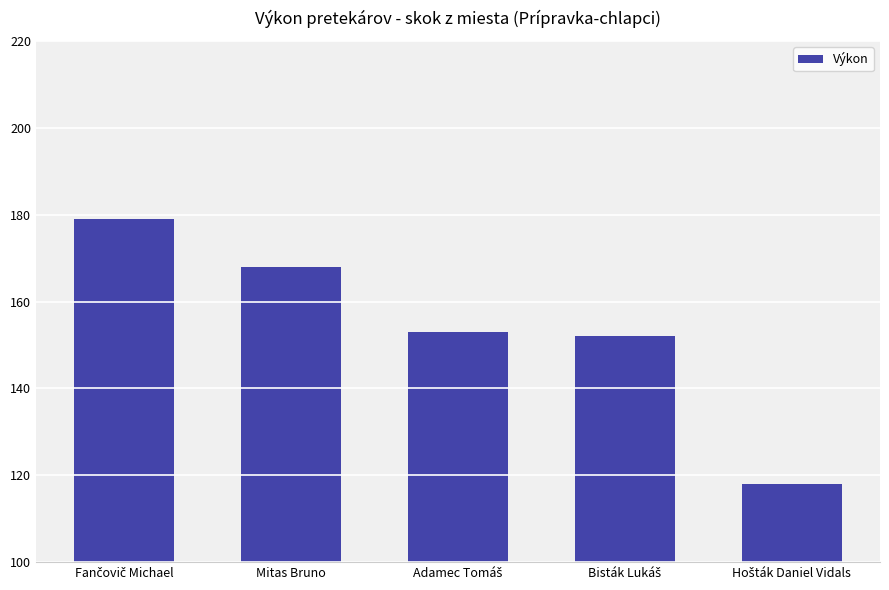

True or false: the data shows 168 at Mitas Bruno.

True